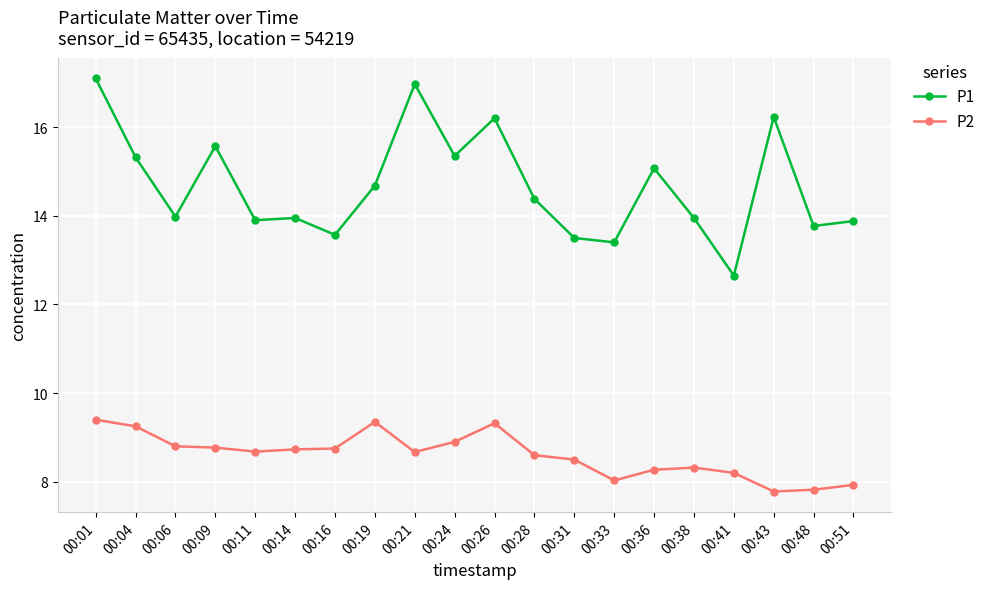

What is the value of the P2 point at the 4th from the left?

8.8